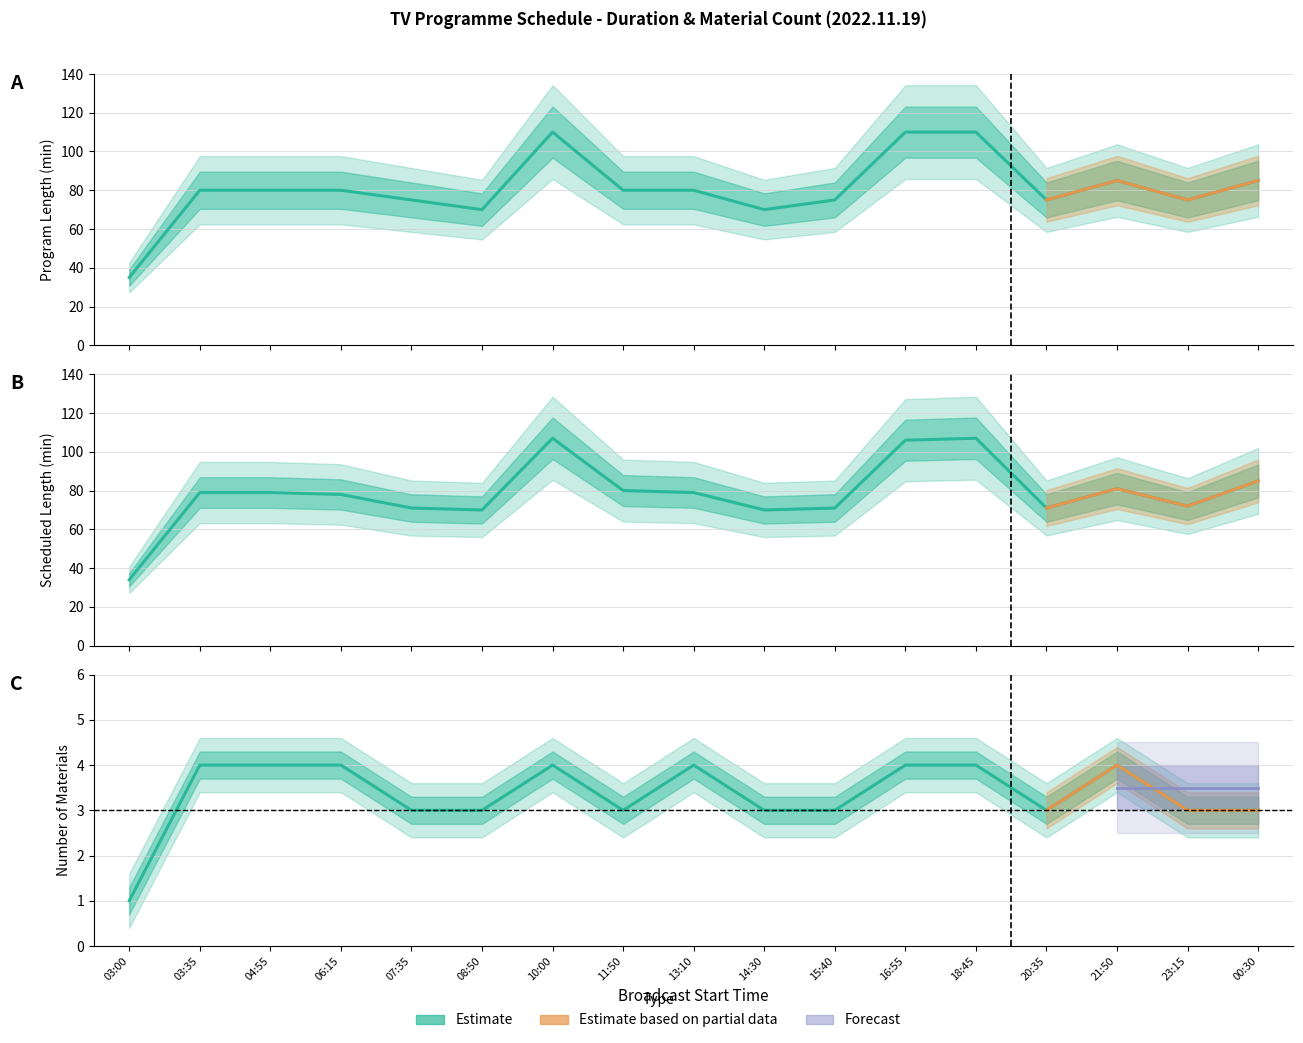

True or false: 길이 and 편성길이(소재) intersect in this chart.

False